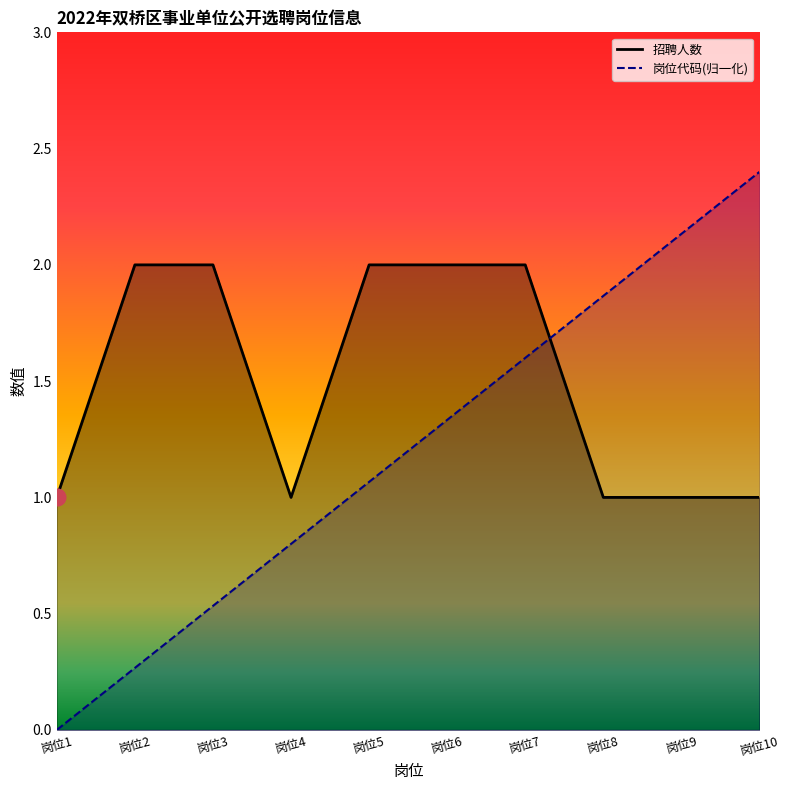

Does the chart display data point markers on the line(s)?

No